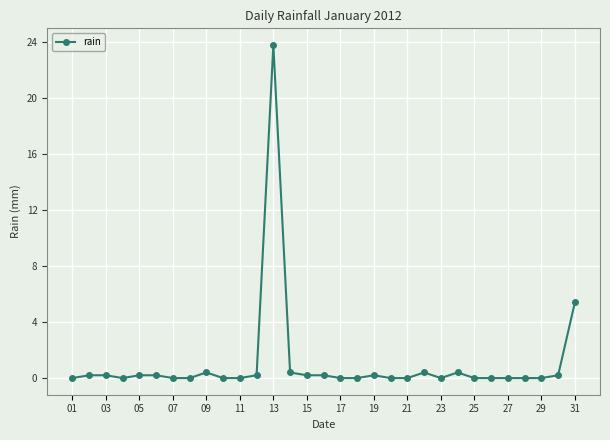

True or false: there are more than 0 points higher than both neighbors.

True